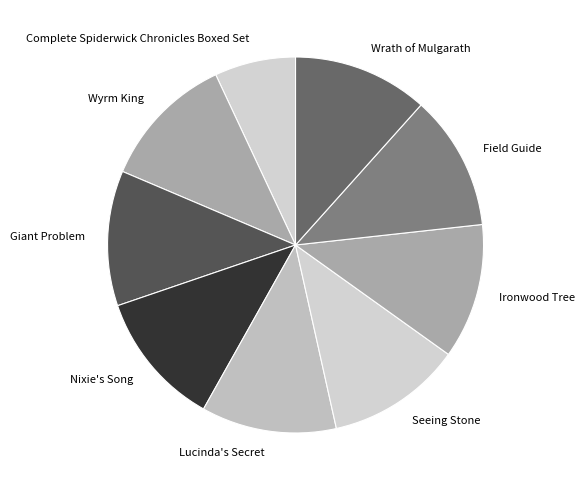

Count the number of slices in the pie.

9